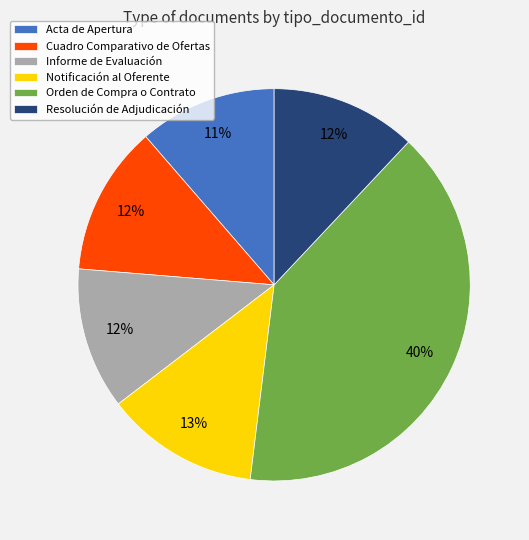

Do Acta de Apertura and Orden de Compra o Contrato together represent more than half of the pie?

Yes